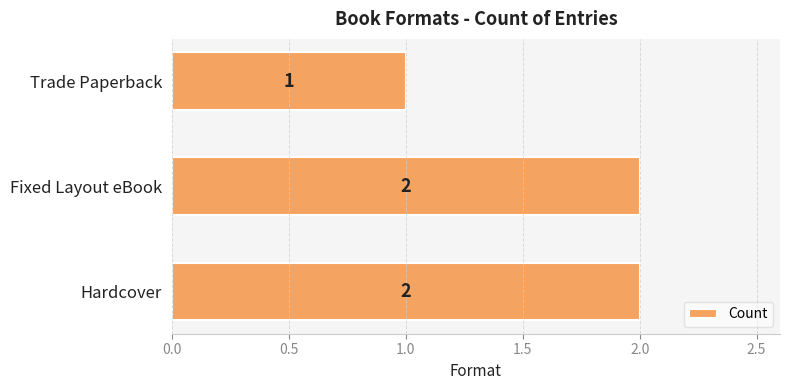

Which has a higher value, Trade Paperback or Fixed Layout eBook?

Fixed Layout eBook